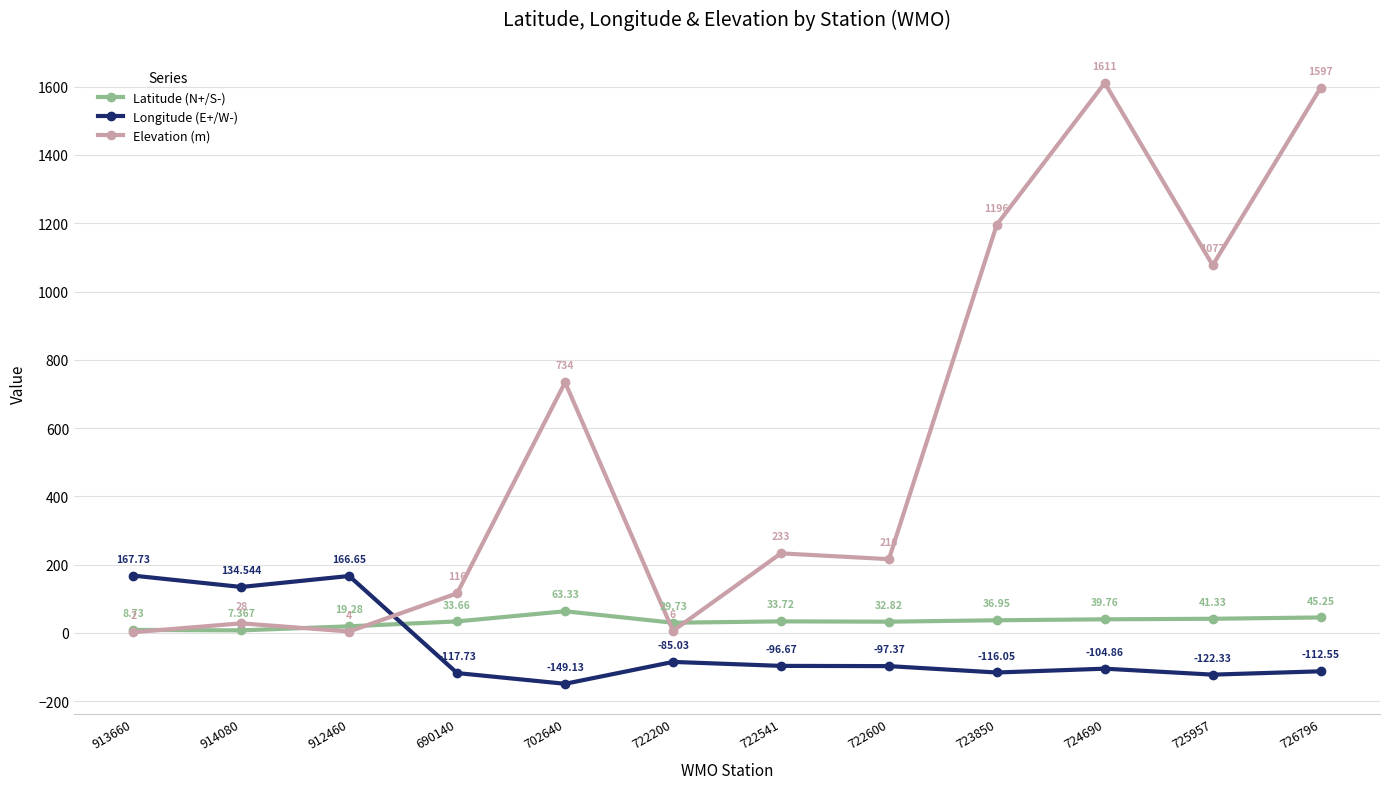

At which label does Longitude (E+/W-) reach its peak?

913660